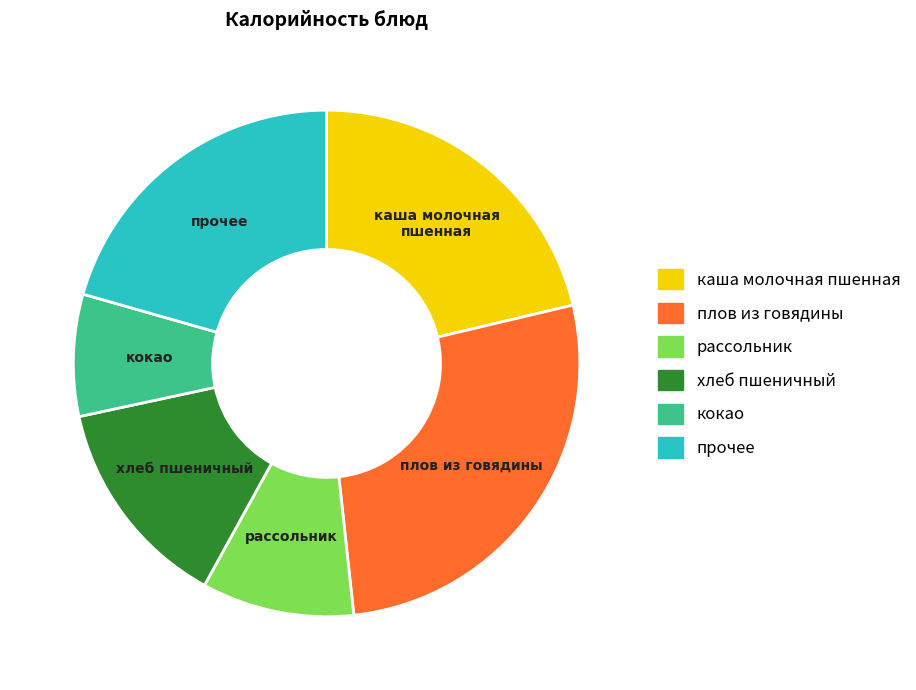

Rank the categories by value from highest to lowest.

плов из говядины, каша молочная пшенная, прочее, хлеб пшеничный, рассольник, кокао